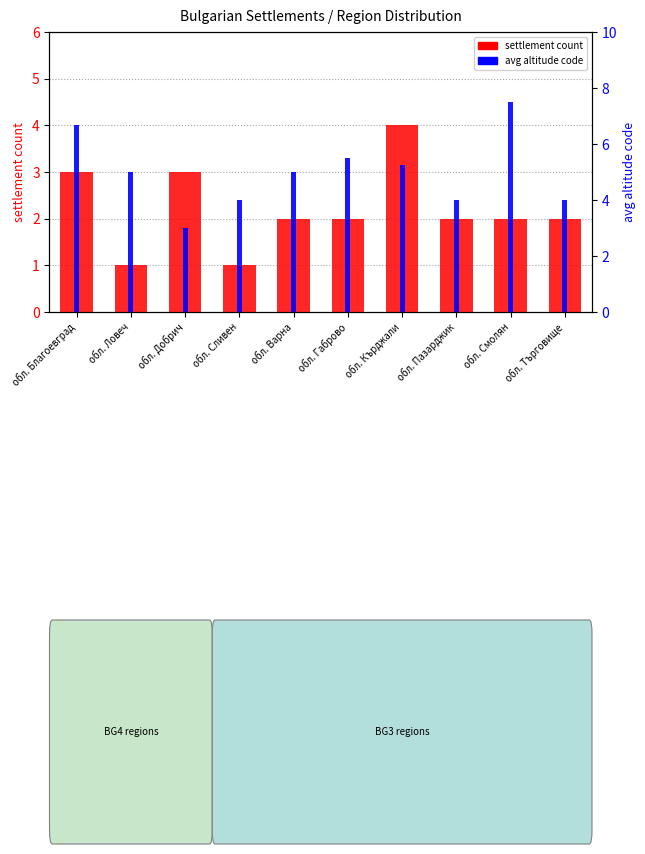

Reading left to right, list all the values displayed in this chart.

settlement count: 3.0	1.0	3.0	1.0	2.0	2.0	4.0	2.0	2.0	2.0
avg altitude code: 6.7	5.0	3.0	4.0	5.0	5.5	5.2	4.0	7.5	4.0